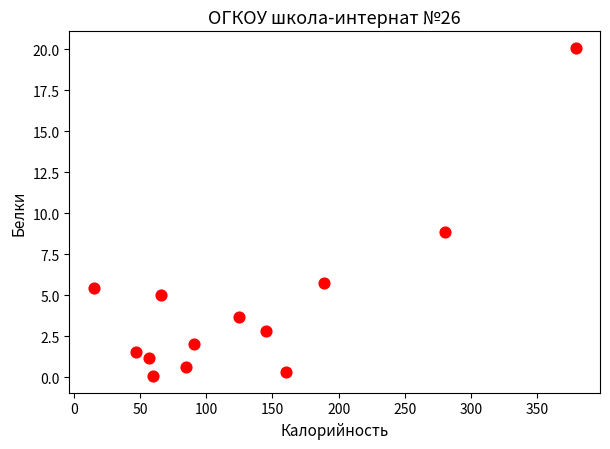

What is the range of Y values (max minus min)?

20.0